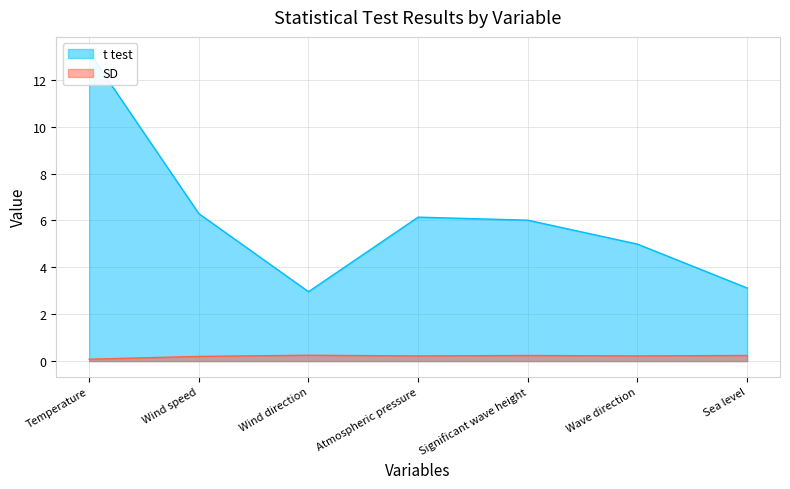

At which category does the chart reach its minimum across all series?

Temperature